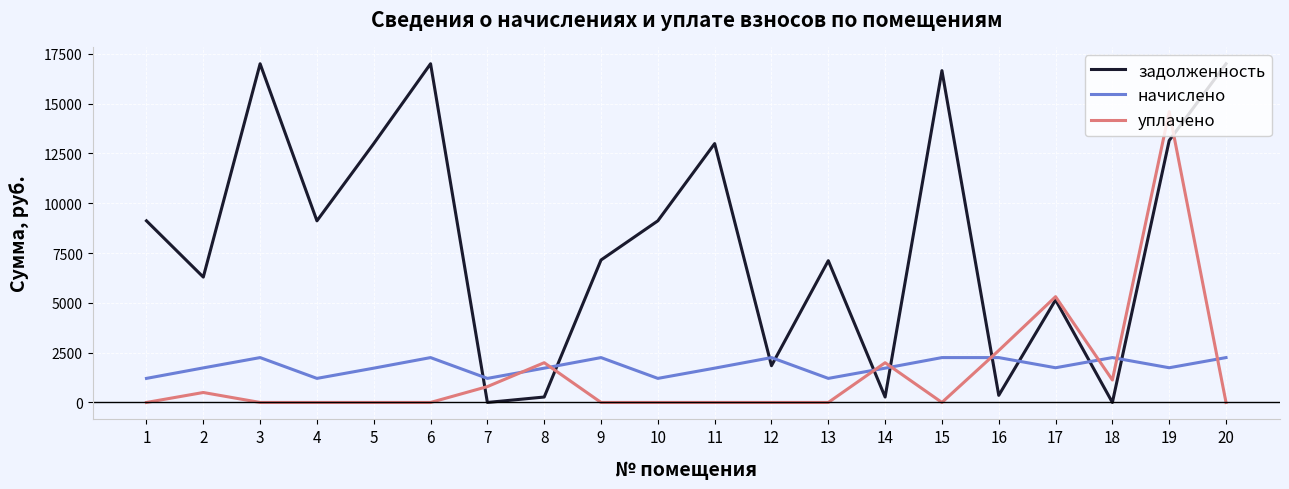

What is the difference between the highest and lowest values at 10?

9116.4